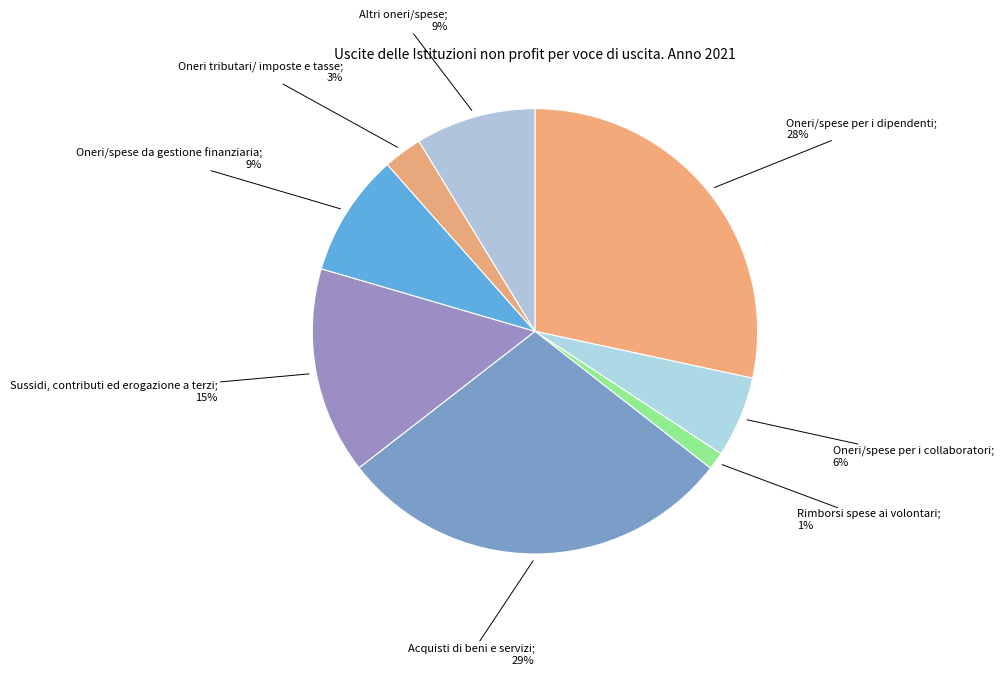

Rank the categories by value from highest to lowest.

Acquisti di beni e servizi, Oneri/spese per i dipendenti, Sussidi, contributi ed erogazione a terzi, Oneri/spese derivanti dalla gestione finanziaria, Altri oneri/spese, Oneri/spese per i collaboratori, Oneri tributari/imposte e tasse, Rimborsi spese ai volontari